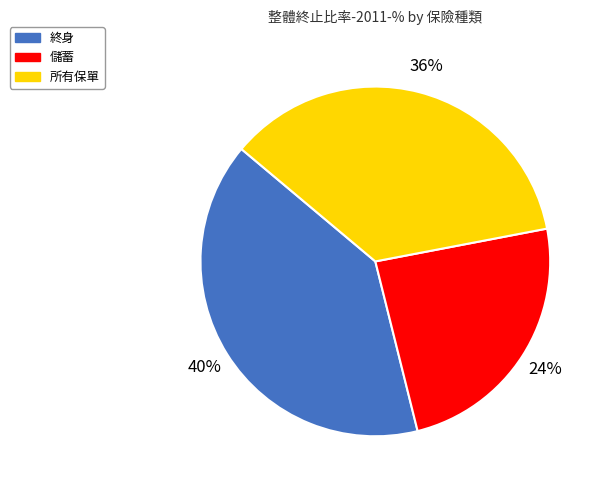

Which category has the smallest portion of the pie?

儲蓄